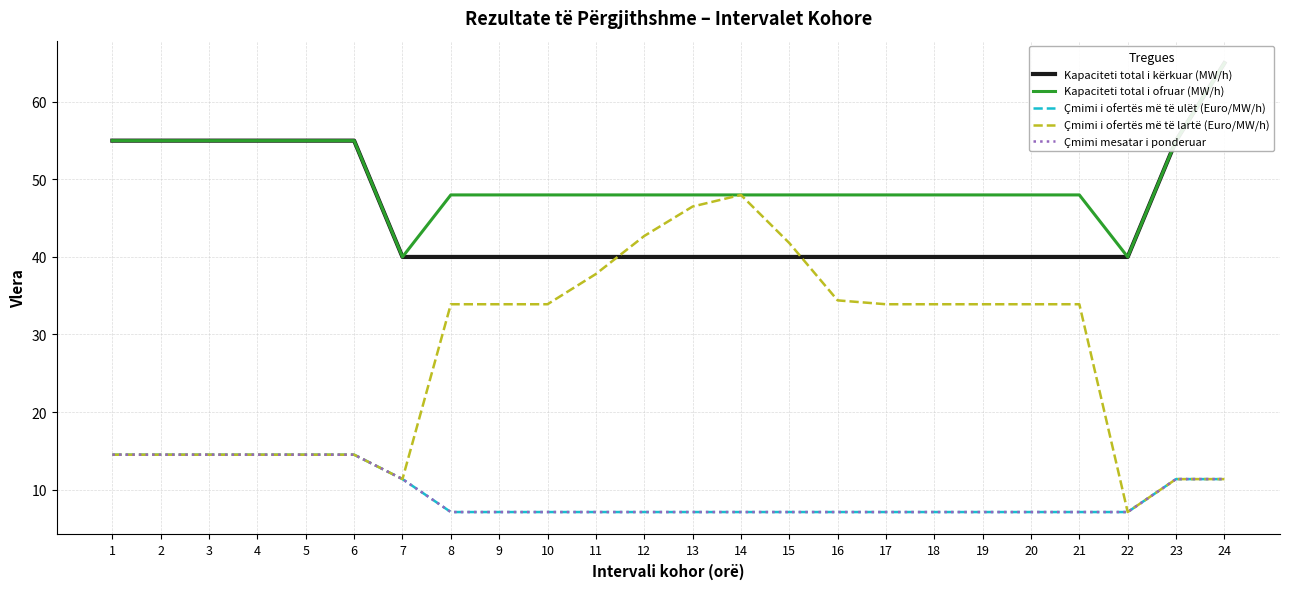

What is the difference between the maximum and second lowest values in the Çmimi i ofertës më të lartë (Euro/MW/h) series?

36.6